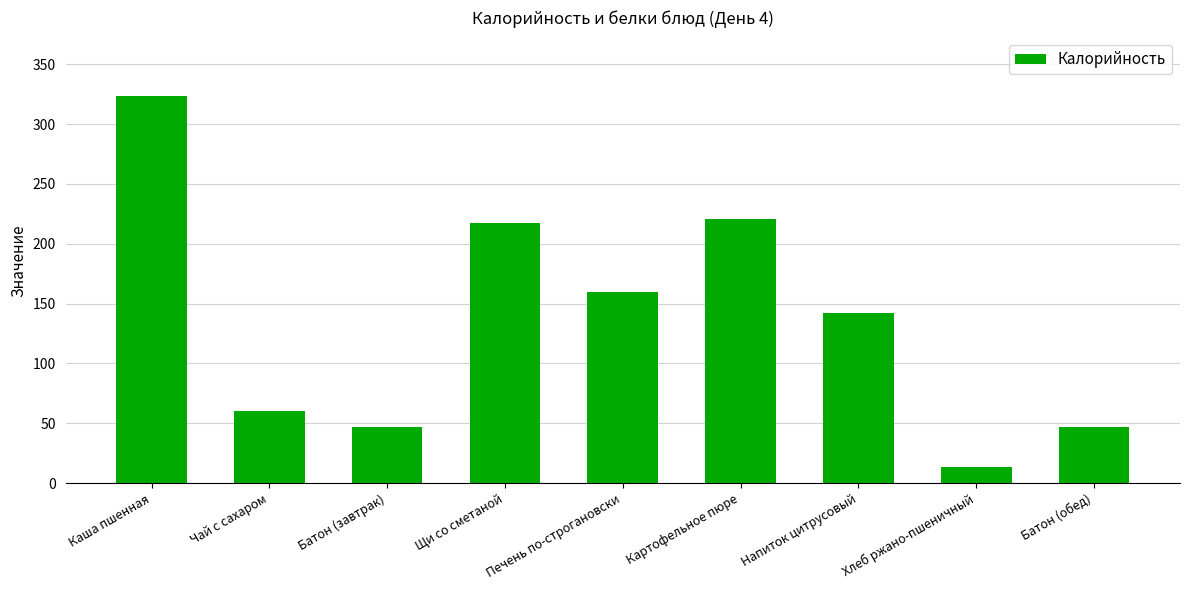

Reading left to right, list all the values displayed in this chart.

Каша пшенная=323.6	Чай с сахаром=60.0	Батон (завтрак)=47.2	Щи со сметаной=217.0	Печень по-строгановски=160.0	Картофельное пюре=220.5	Напиток цитрусовый=142.0	Хлеб ржано-пшеничный=13.2	Батон (обед)=47.2